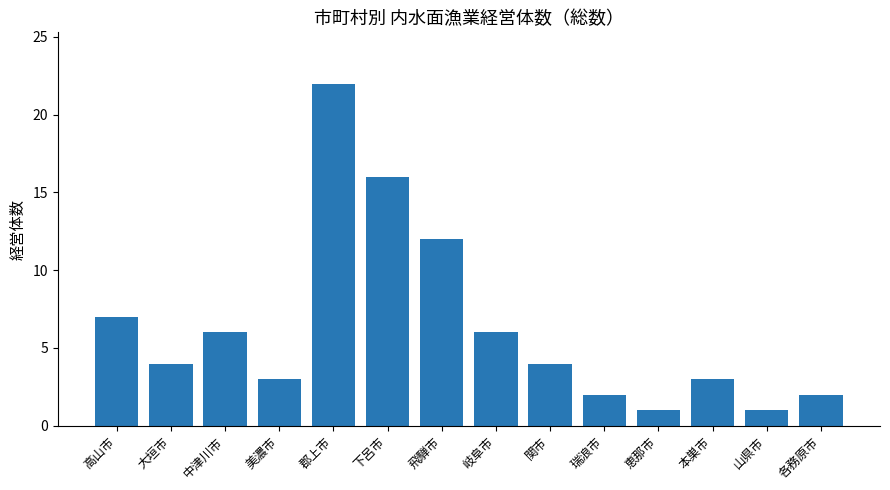

Is it true that the value at 瑞浪市 is 3?

False